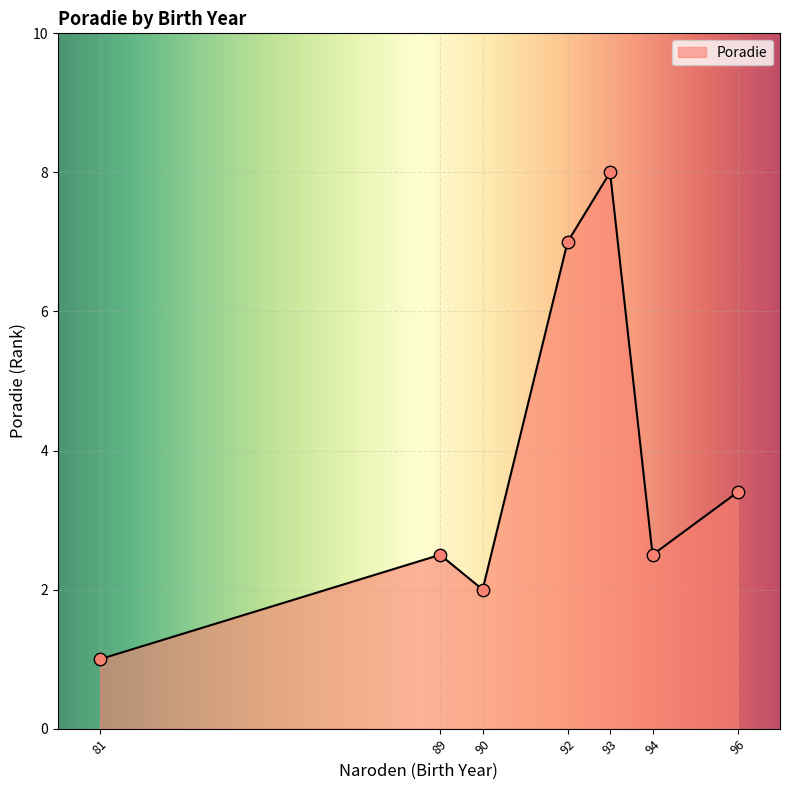

Approximately how many times larger is the value at 96 compared to 93?

0.4